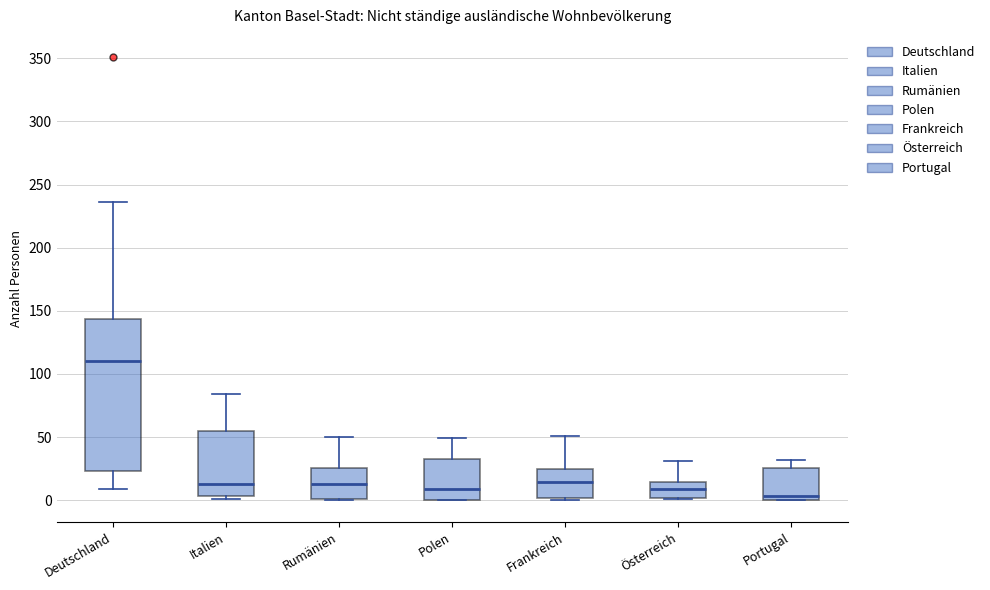

Reading left to right, transcribe this box plot: for each box, give where its median line is, the range the box spans, and where its two whiskers end, as read against the y-axis. The values are not printed on the chart, so give them approximately, as read against the axis.

Deutschland: median 110, box 25 to 145, whiskers 10 to 235
Italien: median 15, box 5 to 55, whiskers 0 to 85
Rumänien: median 15, box 0 to 25, whiskers 0 to 50
Polen: median 10, box 0 to 30, whiskers 0 to 50
Frankreich: median 15, box 0 to 25, whiskers 0 to 50
Österreich: median 10, box 0 to 15, whiskers 0 to 30
Portugal: median 5, box 0 to 25, whiskers 0 to 30